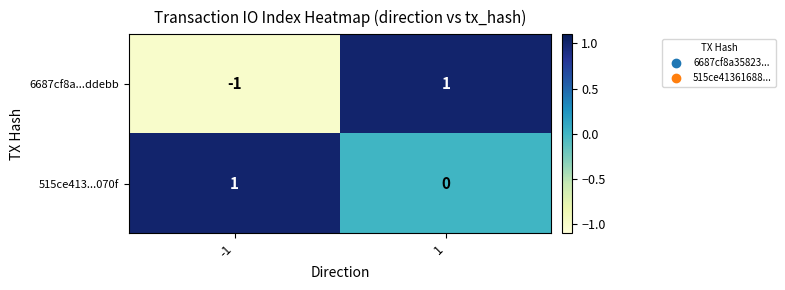

Reading left to right, what are all the values shown in this chart?

6687cf8a...ddebb: -1=-1	1=1
515ce413...070f: -1=1	1=0